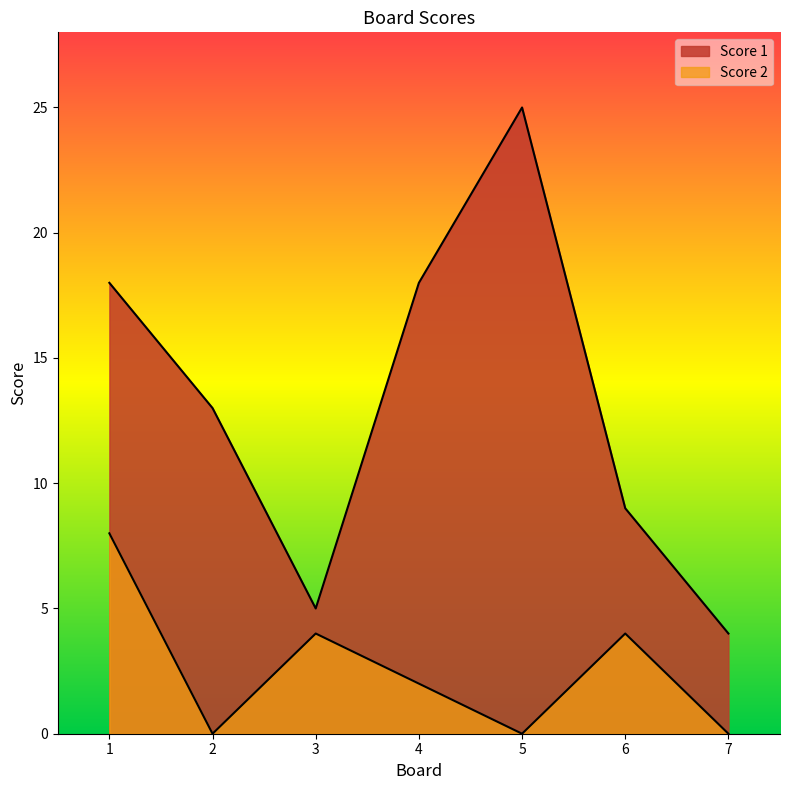

How many interior local valleys does the Score 1 series have?

1